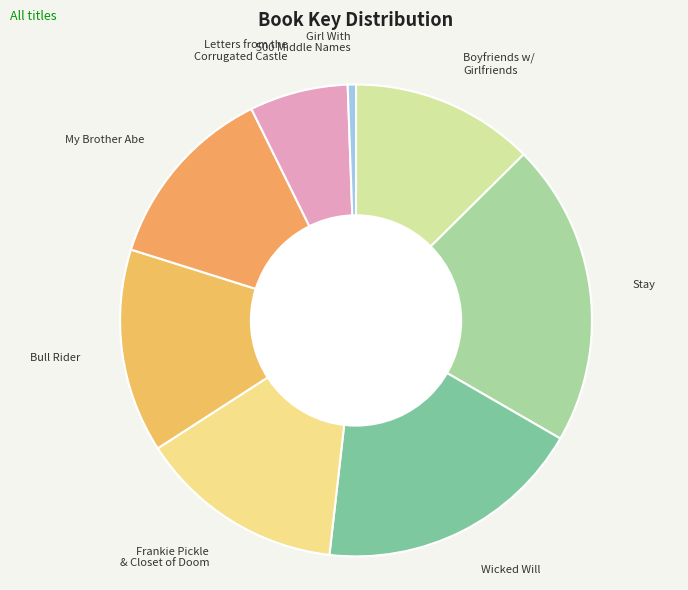

How many segments does this pie chart have?

8